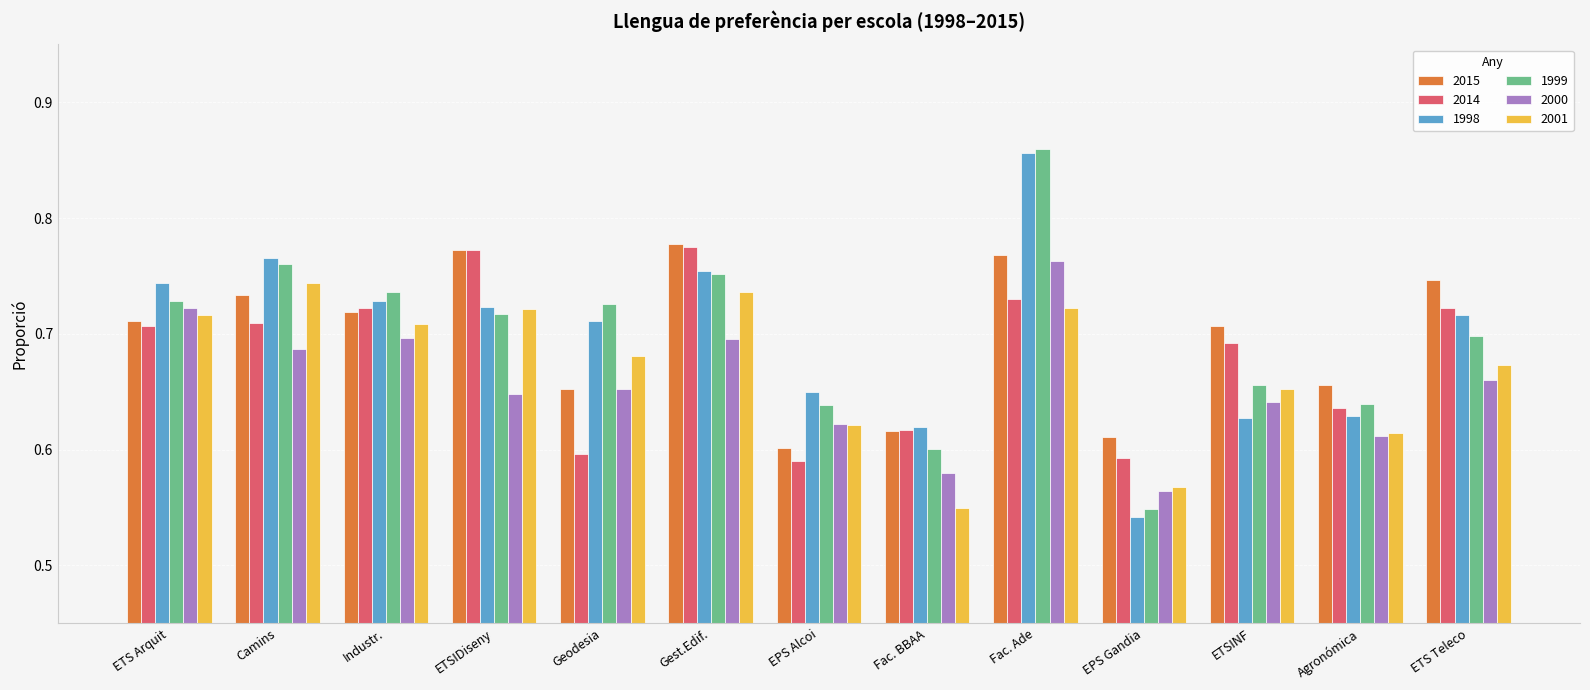

At how many categories does at least one series exceed 0?

13